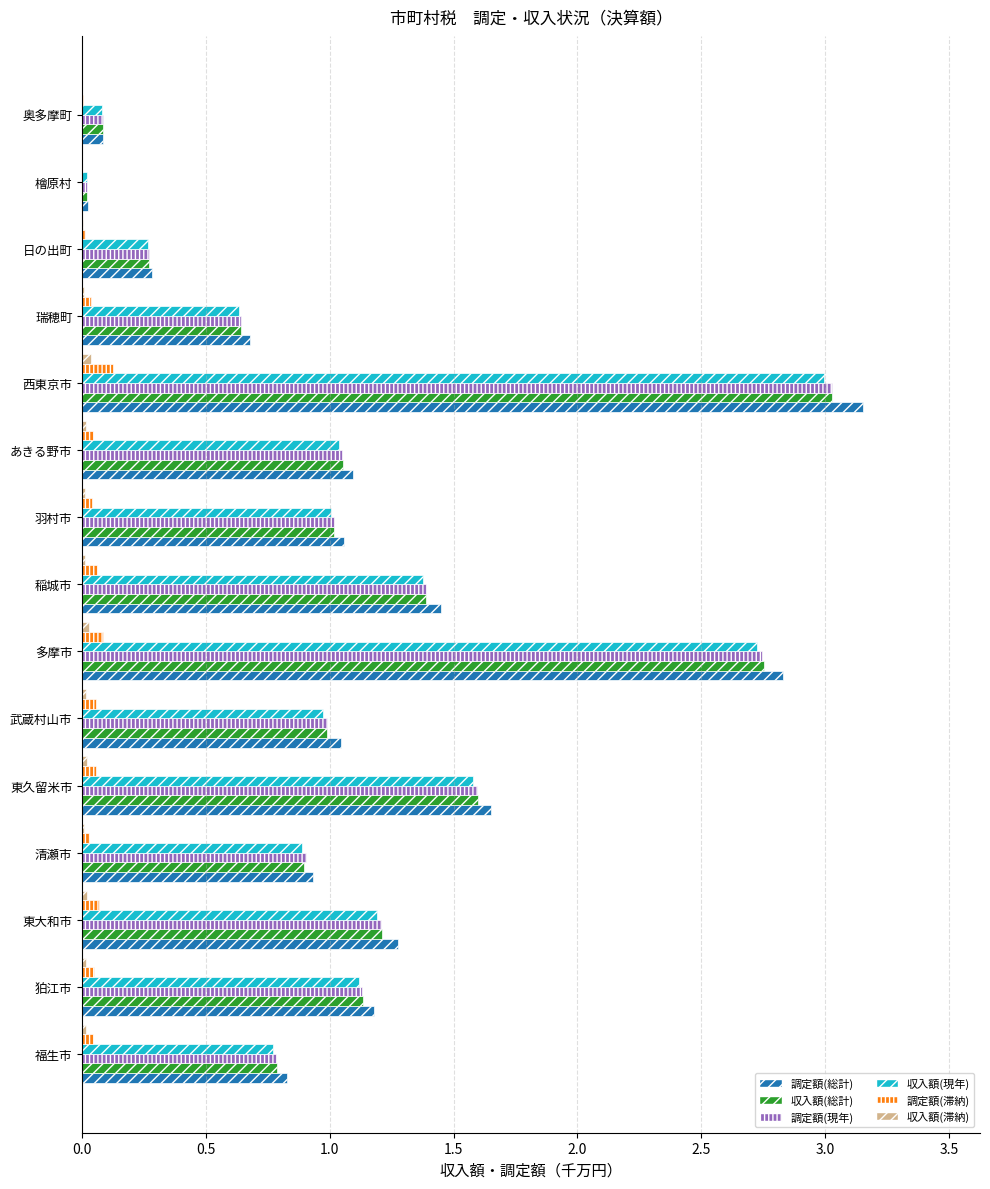

At which category is the sum across all series the highest?

西東京市